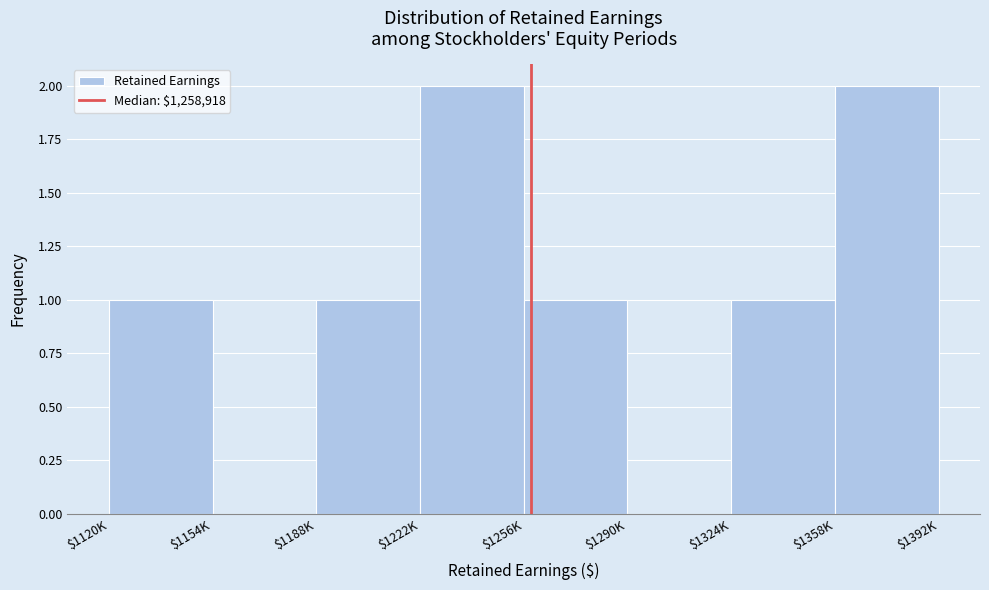

True or false: the data shows 2 at $1358K.

True